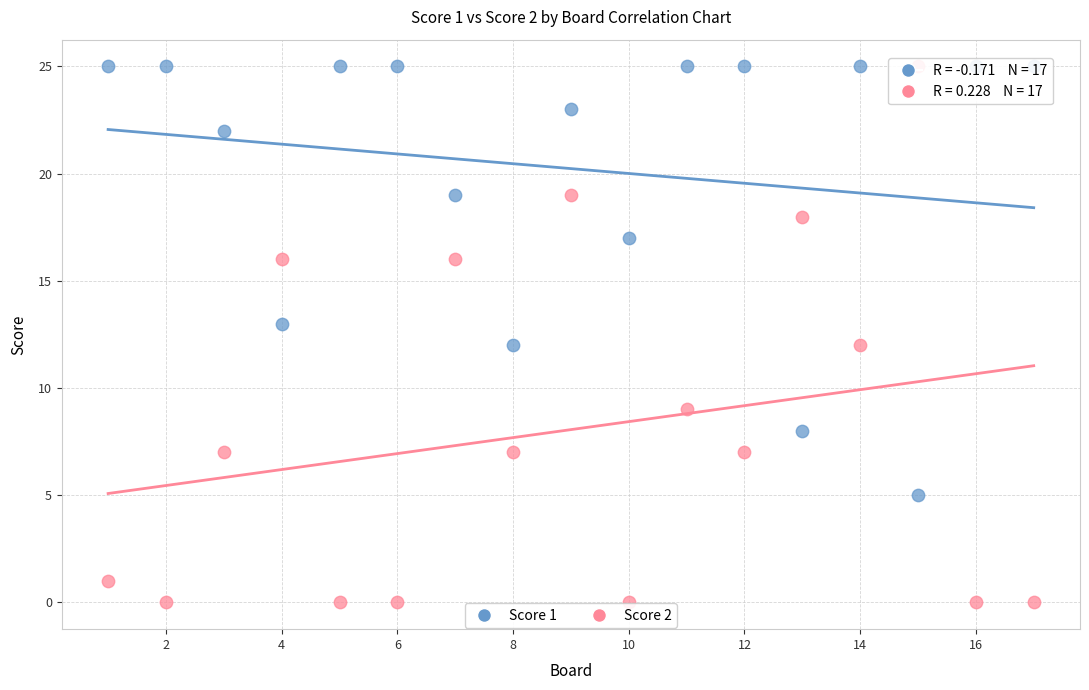

What is the X range (max minus min) for the scatter plot?

16